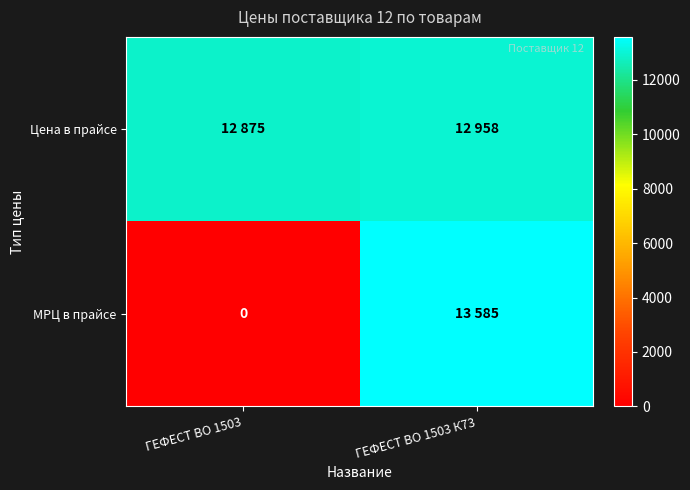

The МРЦ в прайсе series shows 13585 at ГЕФЕСТ ВО 1503 К73. True or false?

True